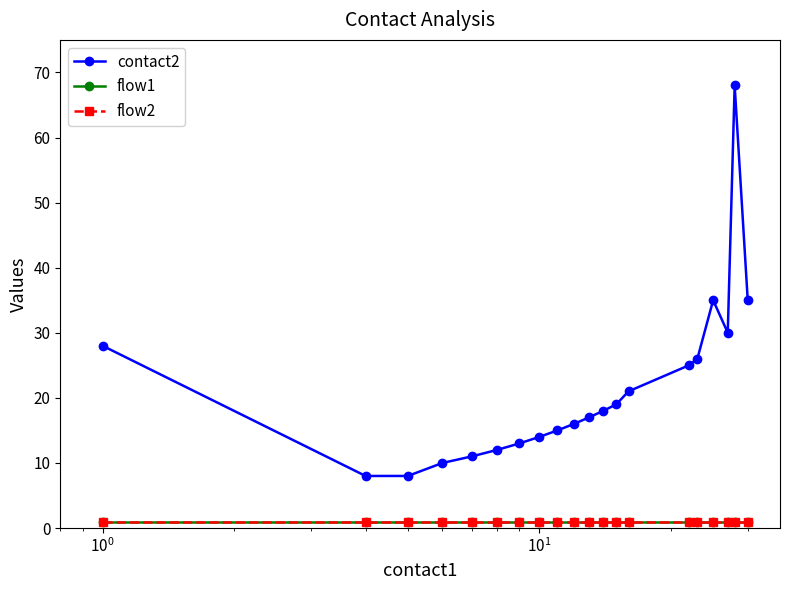

Is this an area chart (filled region under the line)?

No